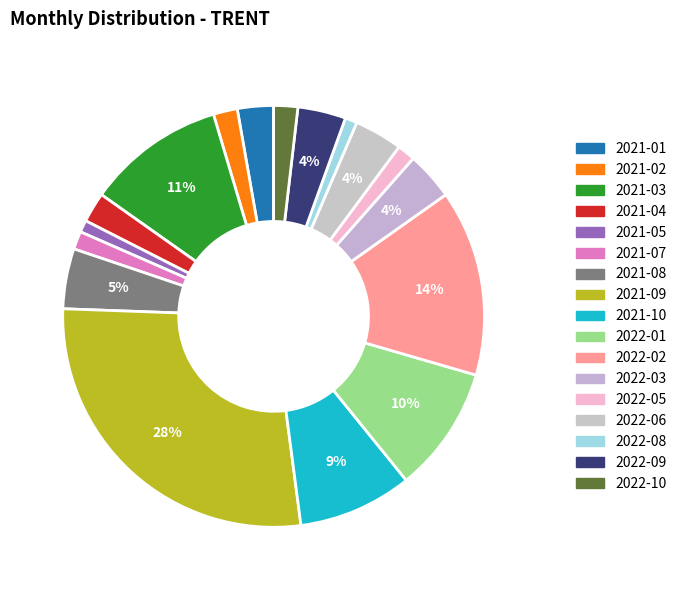

How many segments does this pie chart have?

17